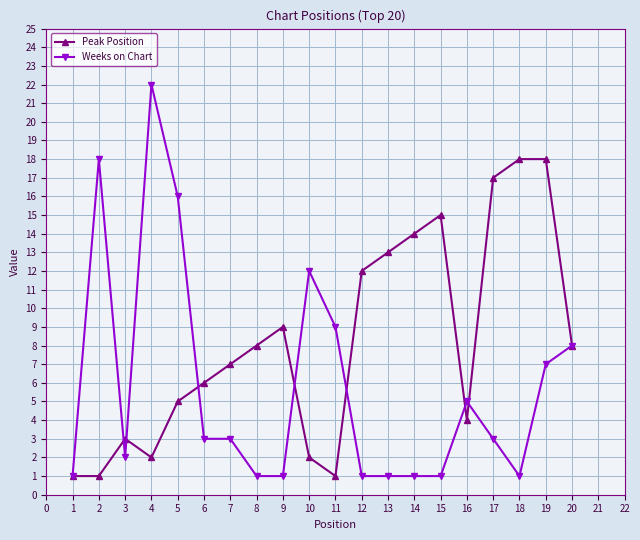

How many series are shown in this chart?

2